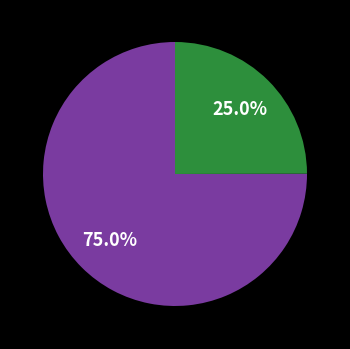

Does any single category account for the majority?

Yes